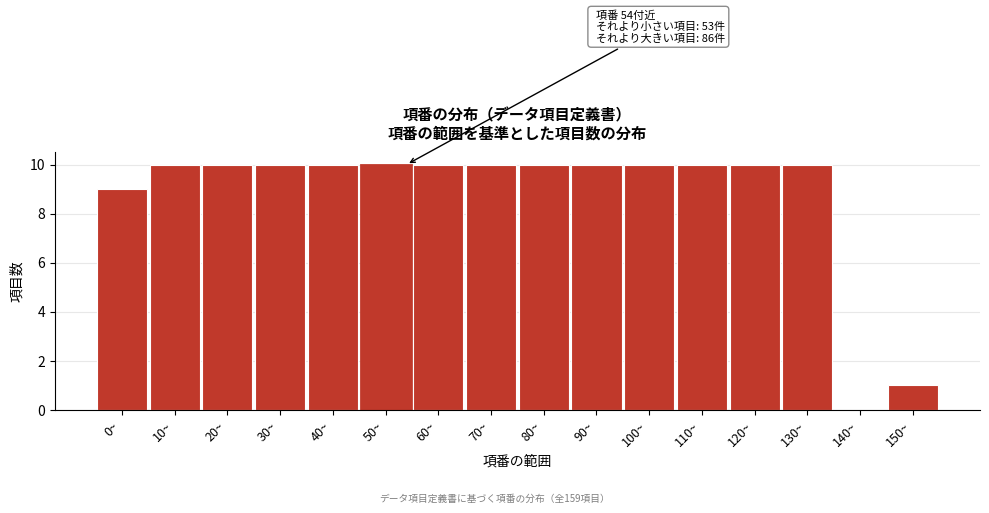

Reading right to left, extract all data points from this chart.

150~=1	140~=0	130~=10	120~=10	110~=10	100~=10	90~=10	80~=10	70~=10	60~=10	50~=10	40~=10	30~=10	20~=10	10~=10	0~=9